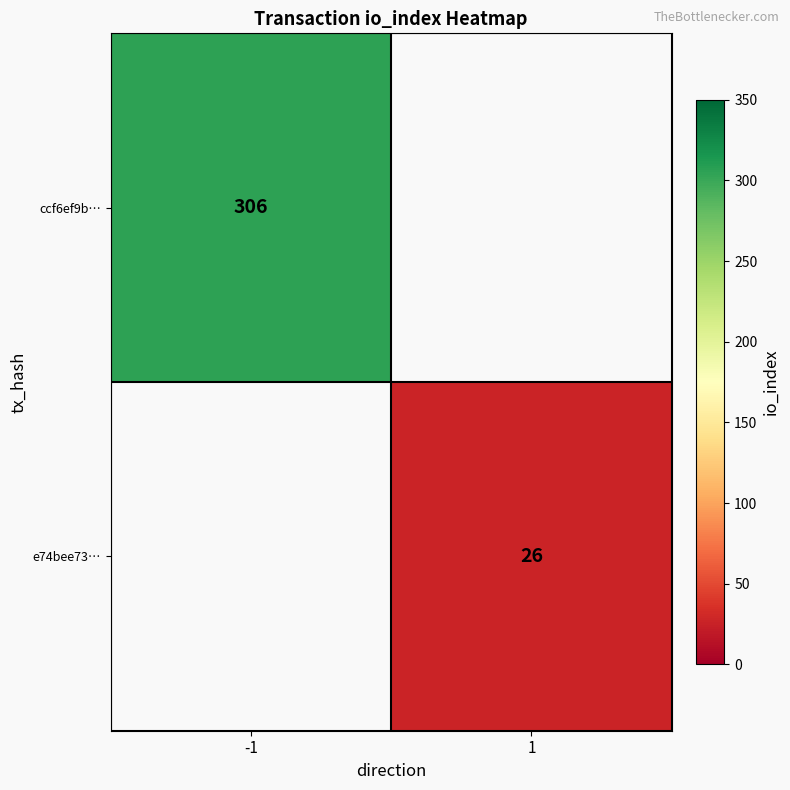

Is it true that e74bee73… equals 26 at 1?

True